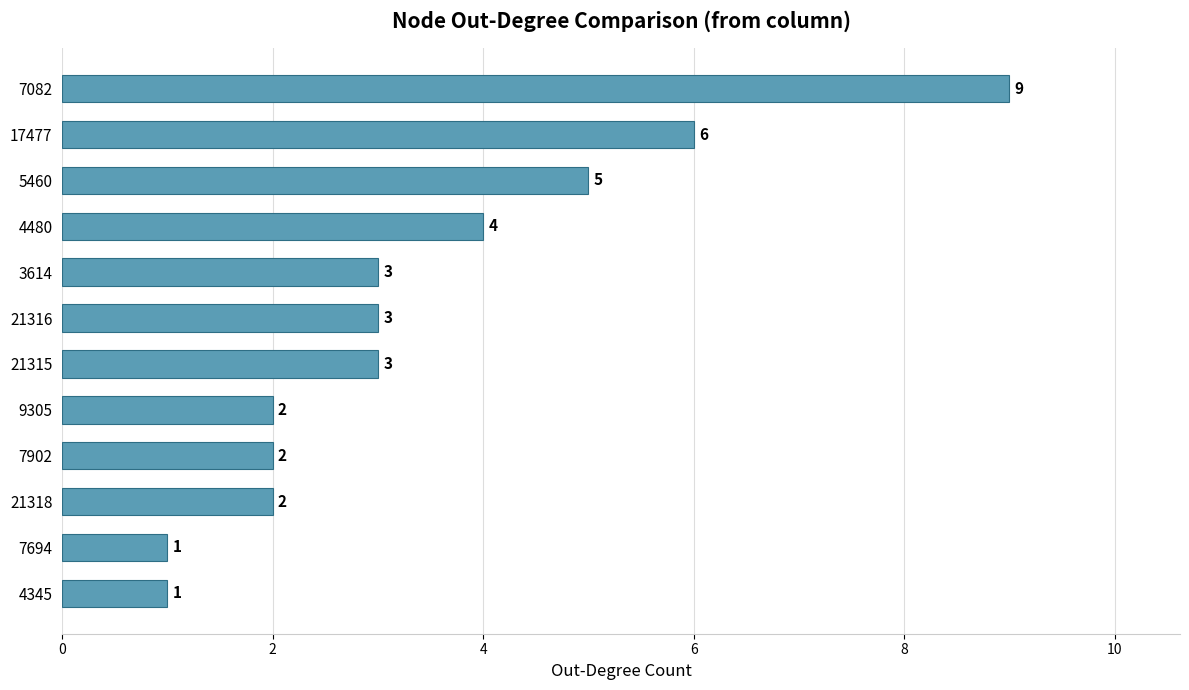

How many series are shown in this chart?

1